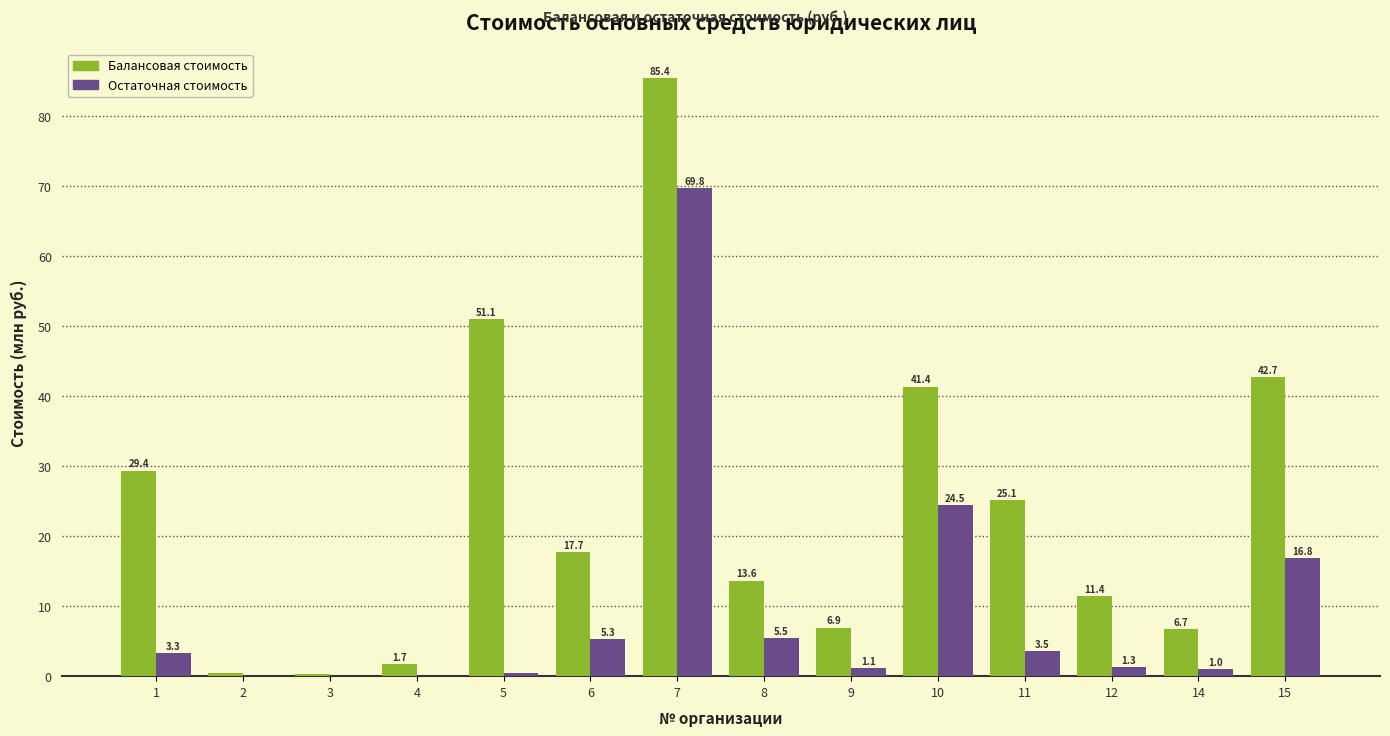

What value does the Остаточная стоимость series have at 12?

1.3